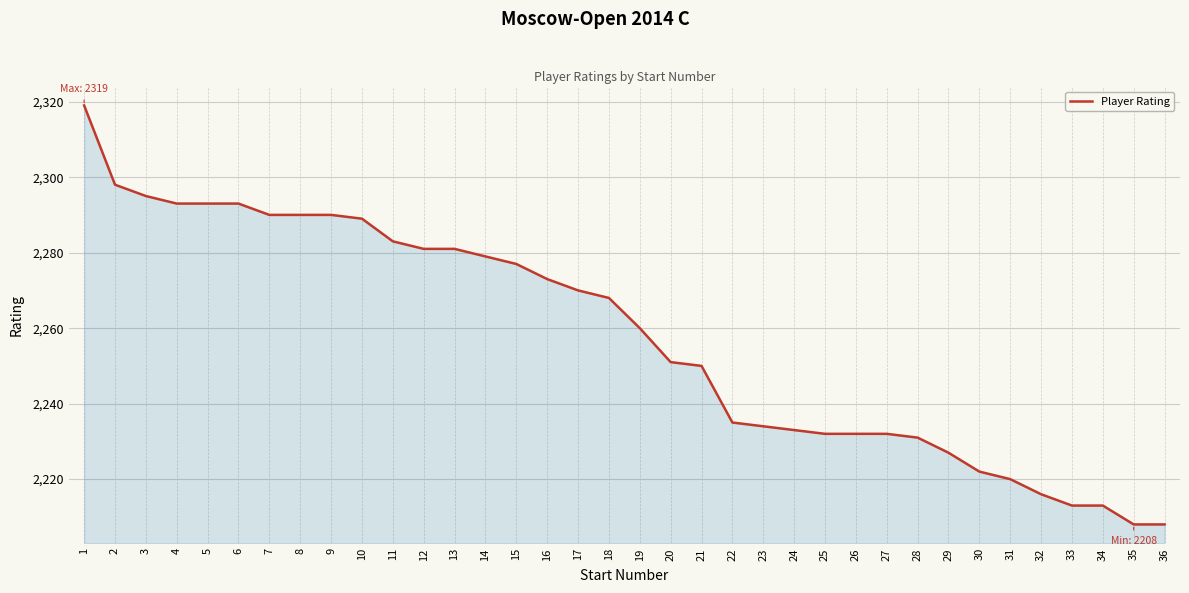

How many lines are shown in the chart?

1